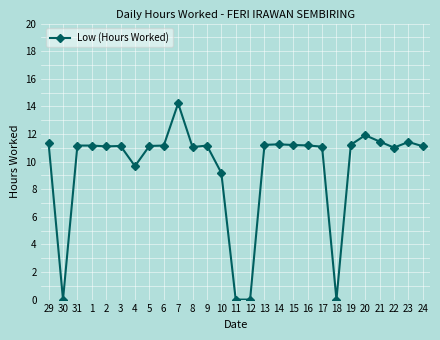

What is the difference between the maximum and minimum values?

14.2